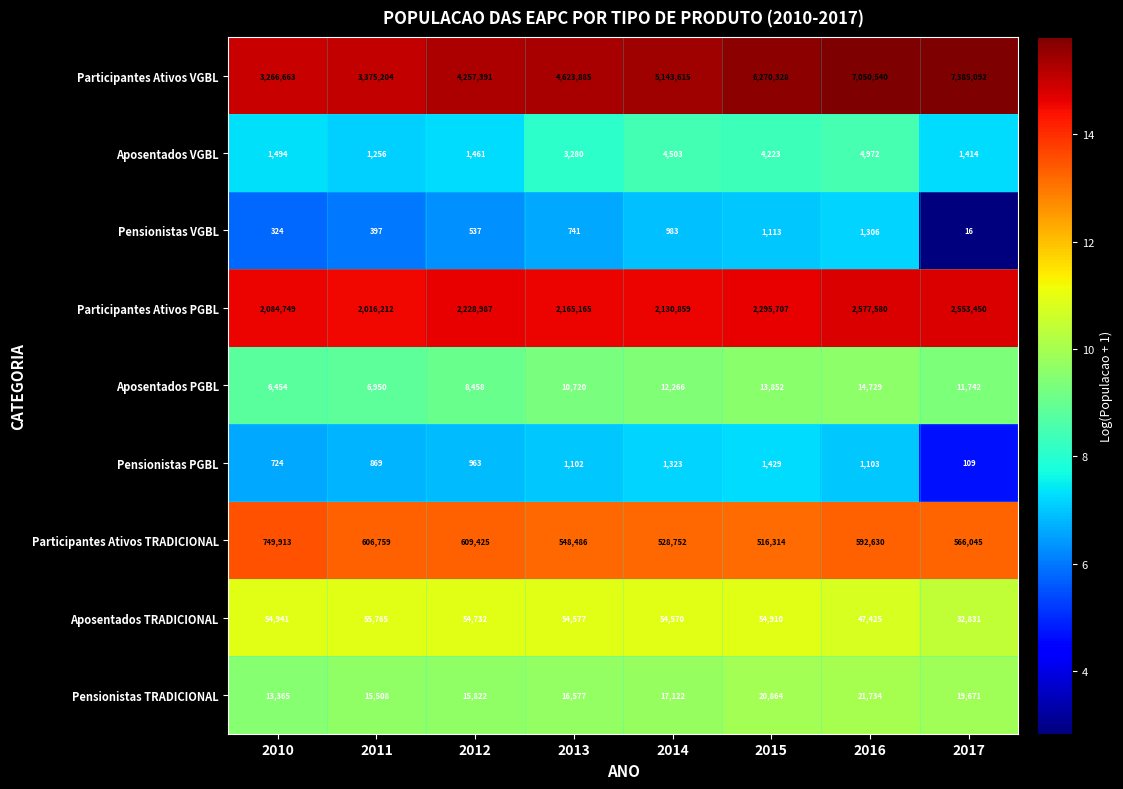

Read the Pensionistas VGBL value at 2010, to the nearest 100.

300